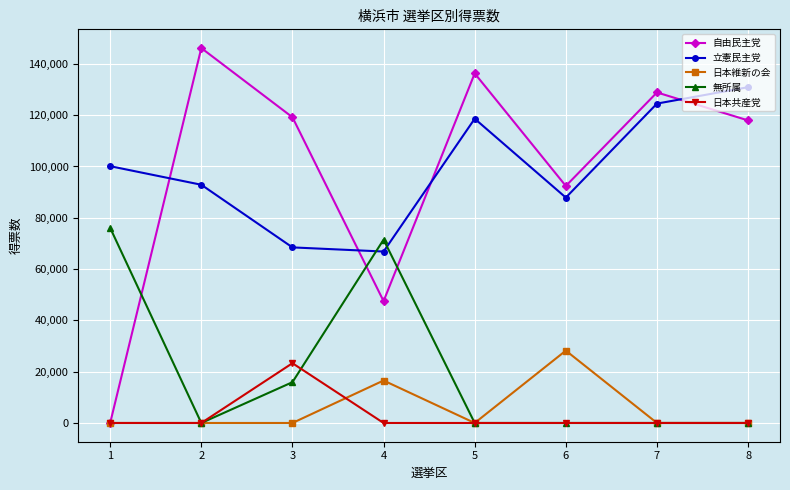

Where is 立憲民主党 nearest to the value 98883?

1